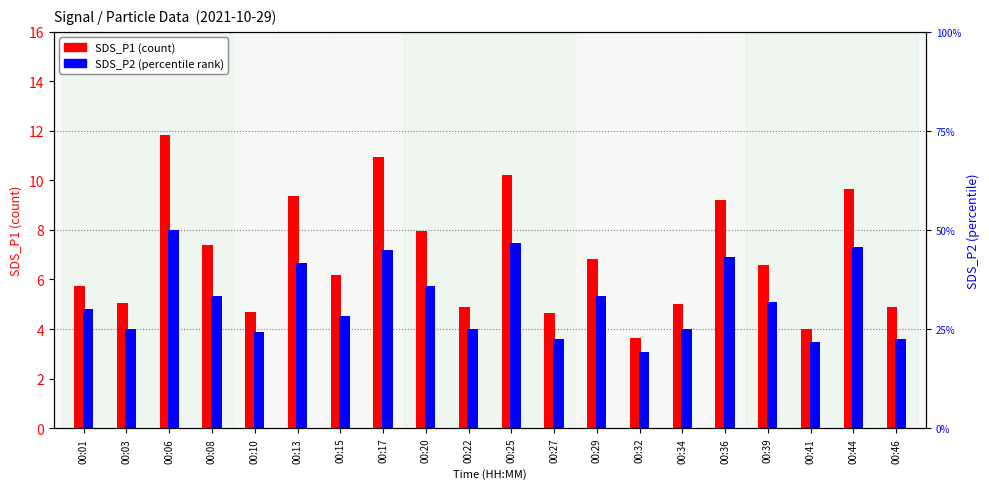

Which category has the lowest value in the SDS_P1 (count) series?

00:32